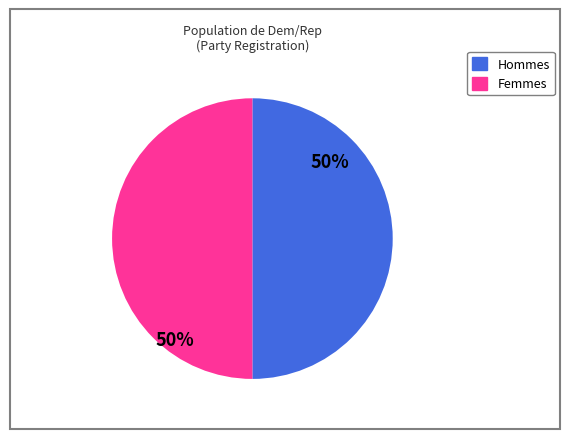

To the nearest percent, what is the average slice percentage?

50%